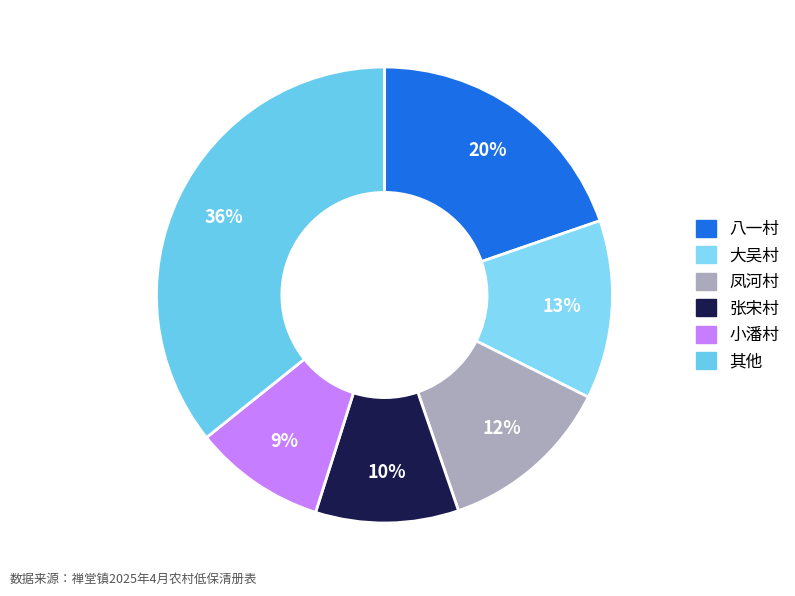

Is there a majority slice in this chart?

No